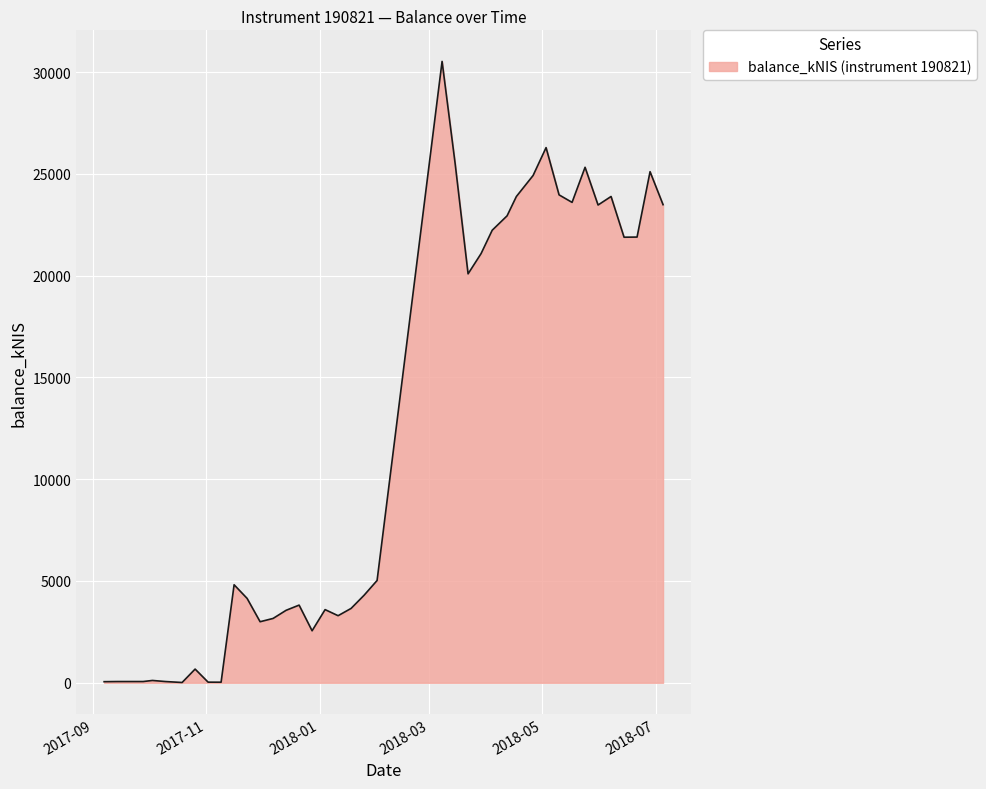

What is the minimum value shown in the chart?

13.5